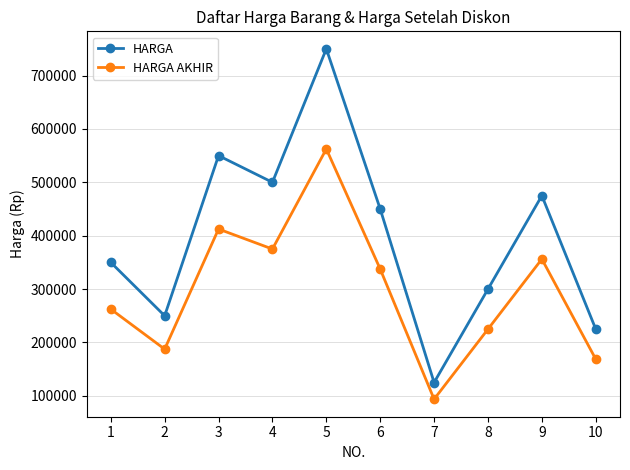

What is the sum of the HARGA AKHIR values at 8 and 9?

581250